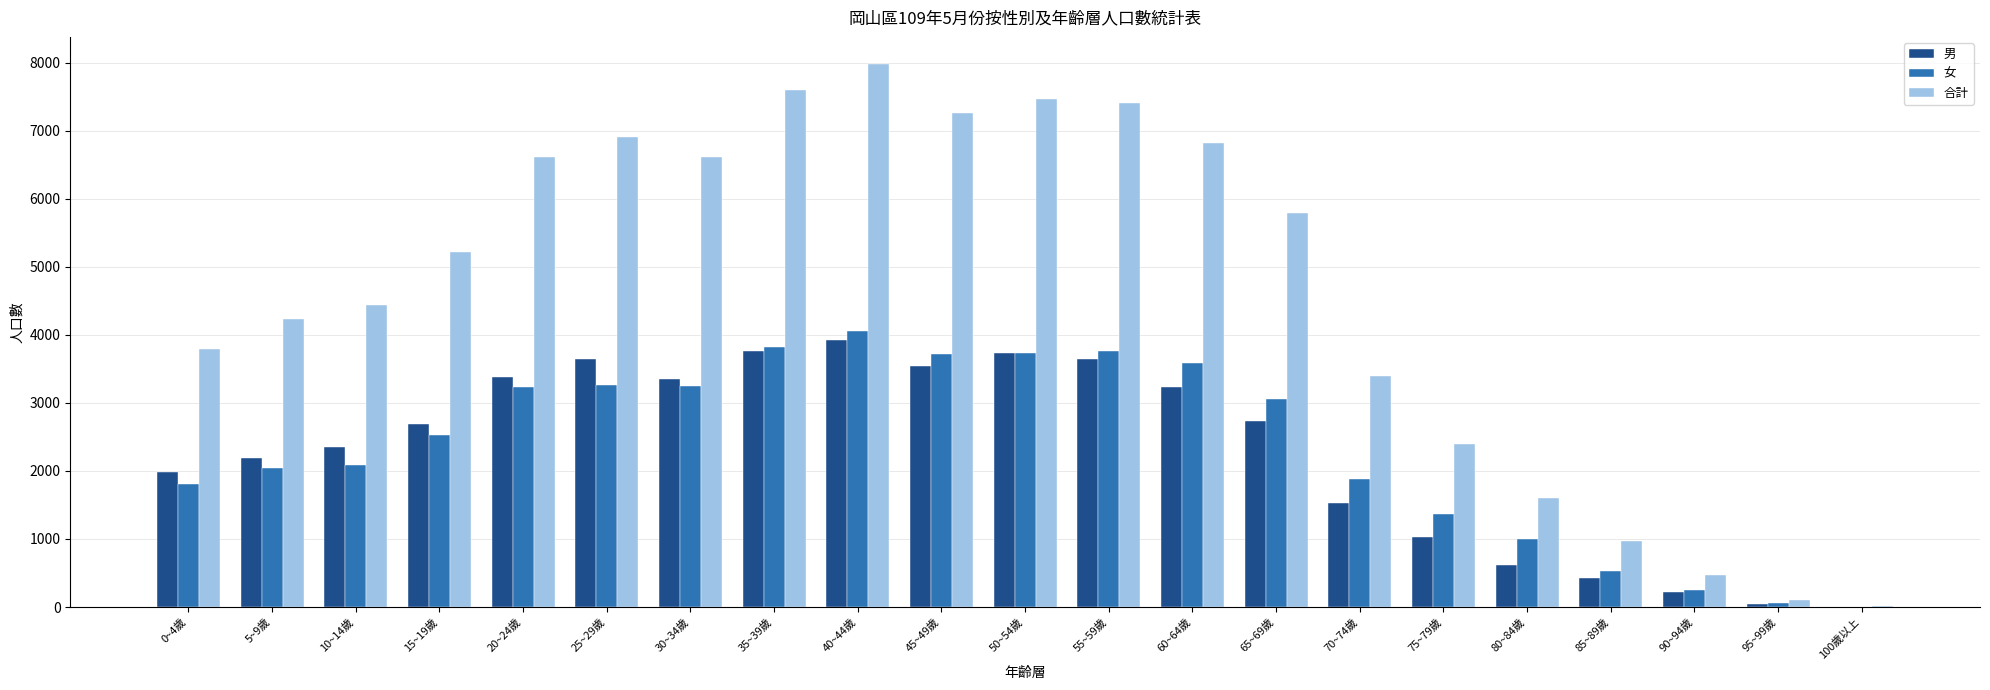

Which series changed the most between 5~9歲 and 85~89歲?

合計